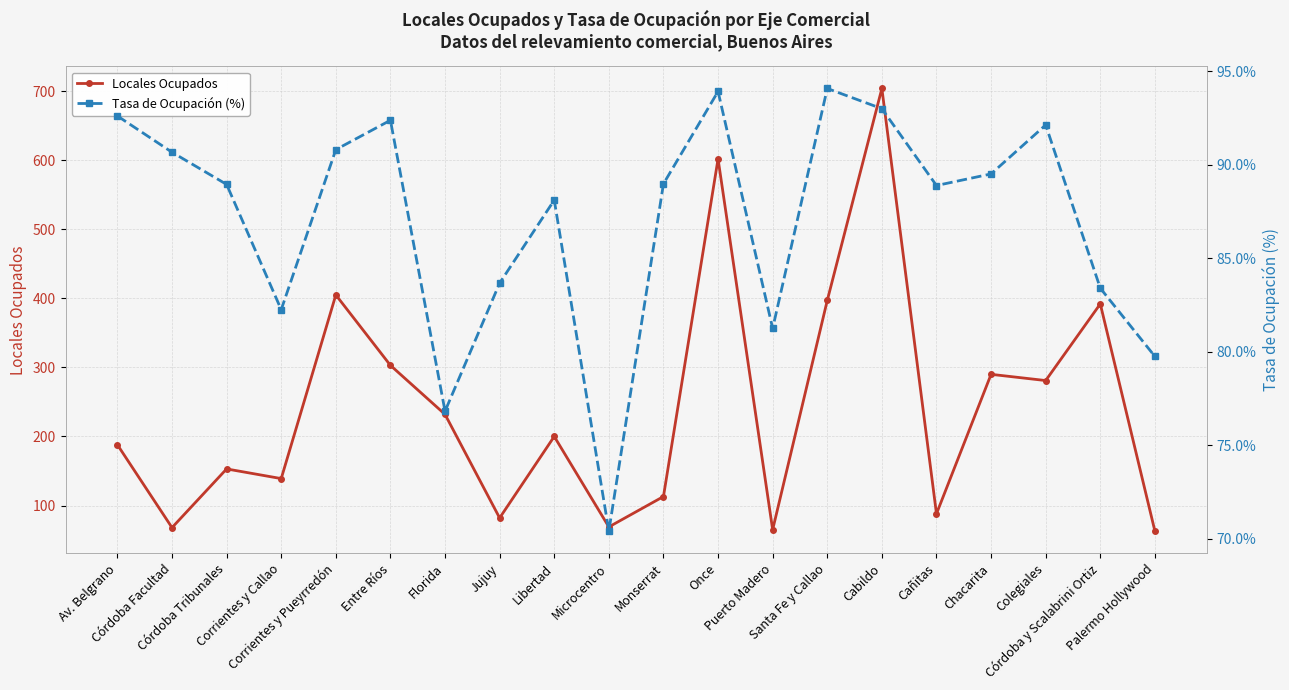

In Tasa de Ocupación (%), how many points are higher than both neighbors (excluding endpoints)?

5